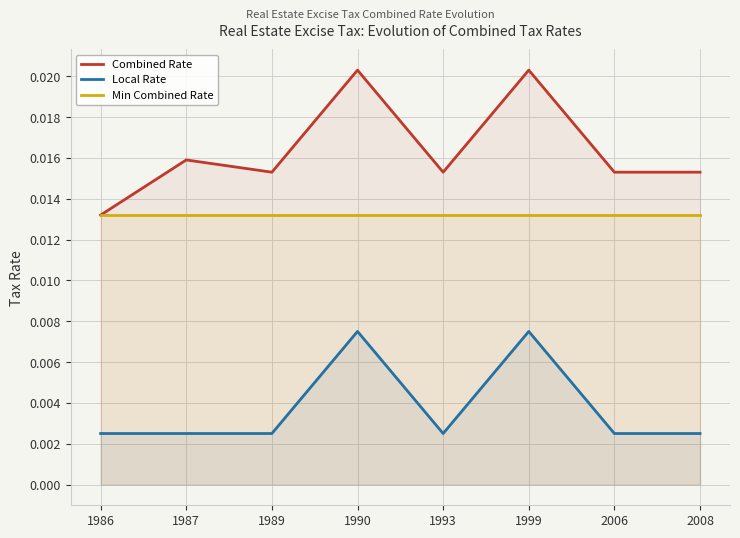

Rank the categories by Min Combined Rate value from highest to lowest.

1986, 1987, 1989, 1990, 1993, 1999, 2006, 2008